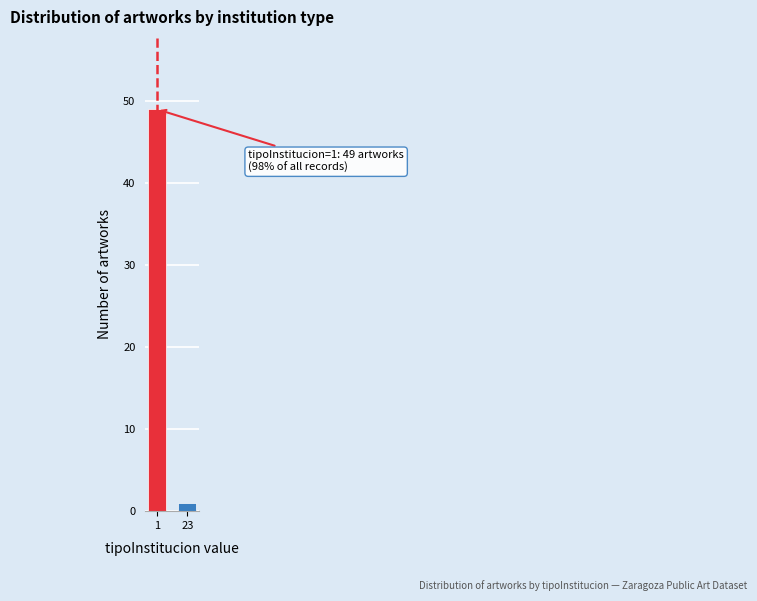

Reading right to left, what are all the values shown in this chart?

1	49